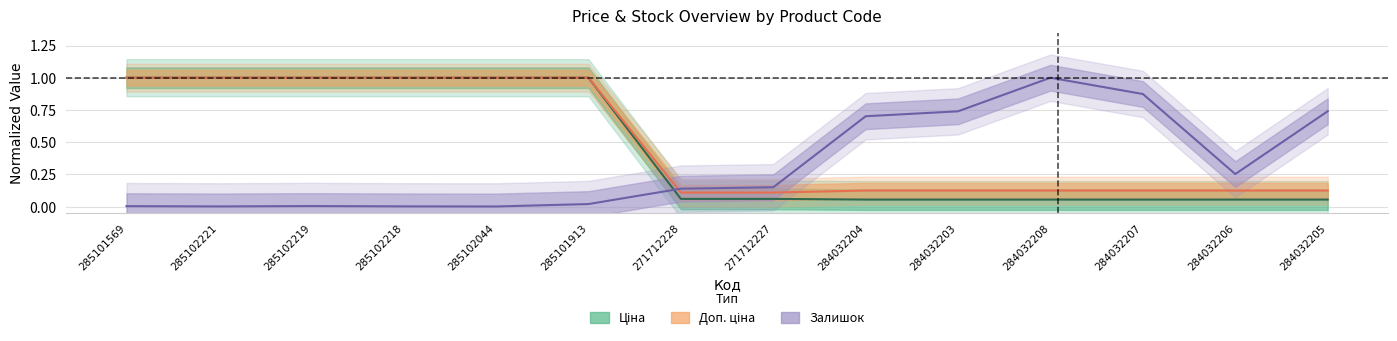

How many lines are shown in the chart?

3